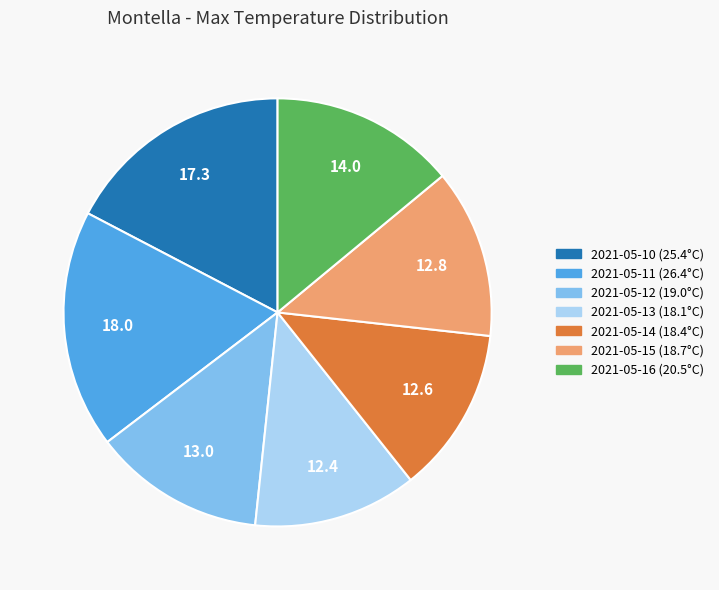

Is 2021-05-11 the majority of the pie?

No